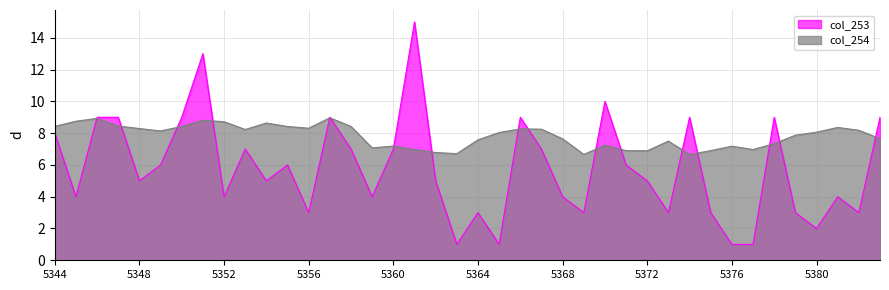

What is the difference between the highest and lowest values at 5378?

1.7